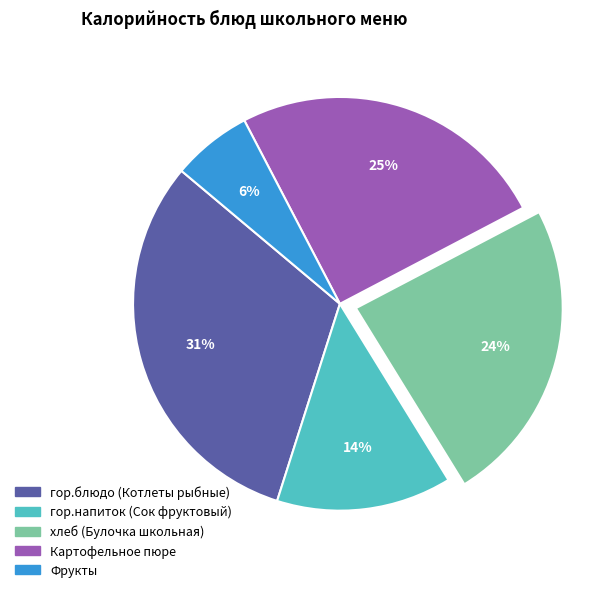

To the nearest percent, what percentage of the pie is Фрукты?

6%